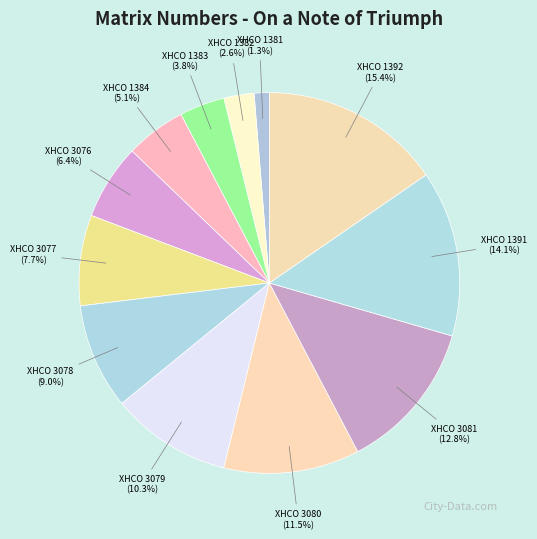

Count the number of slices in the pie.

12